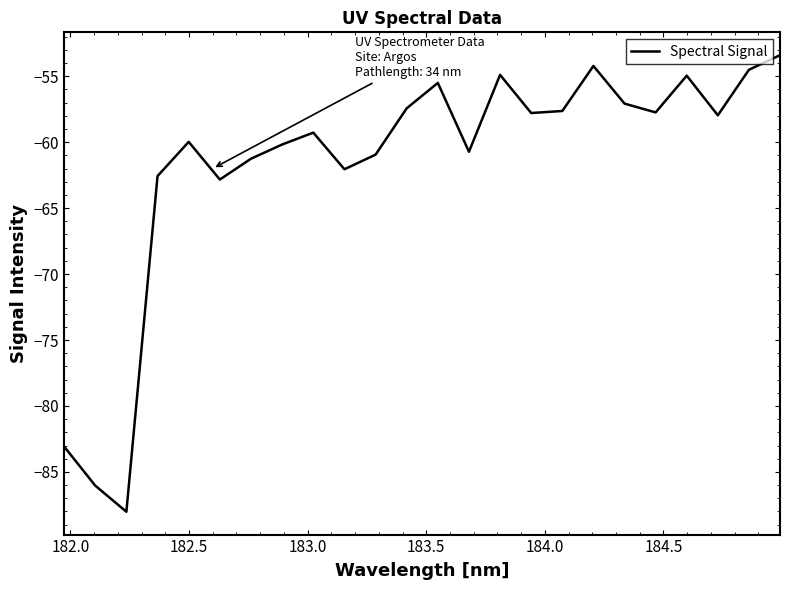

What is the difference between the maximum and minimum values?

34.6